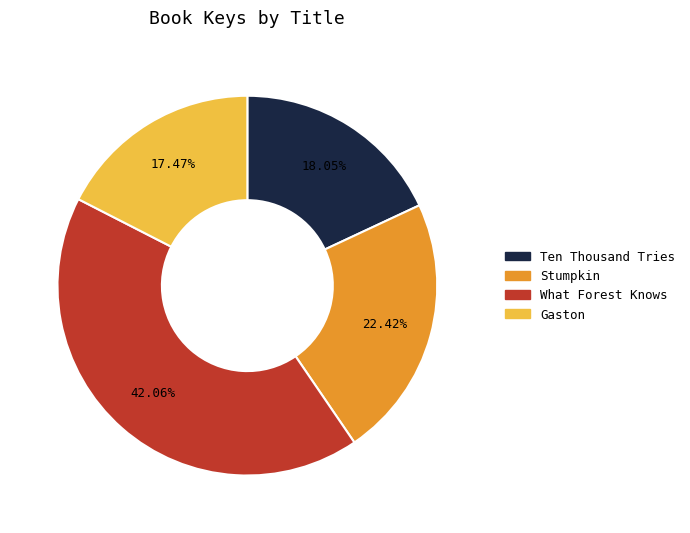

What percentage is the Ten Thousand Tries slice, to the nearest percent?

18%